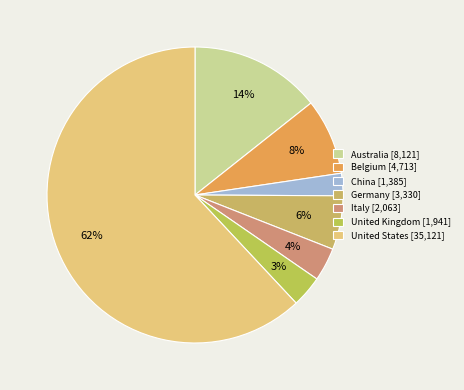

What is the change in value from Belgium to United Kingdom?

-2772